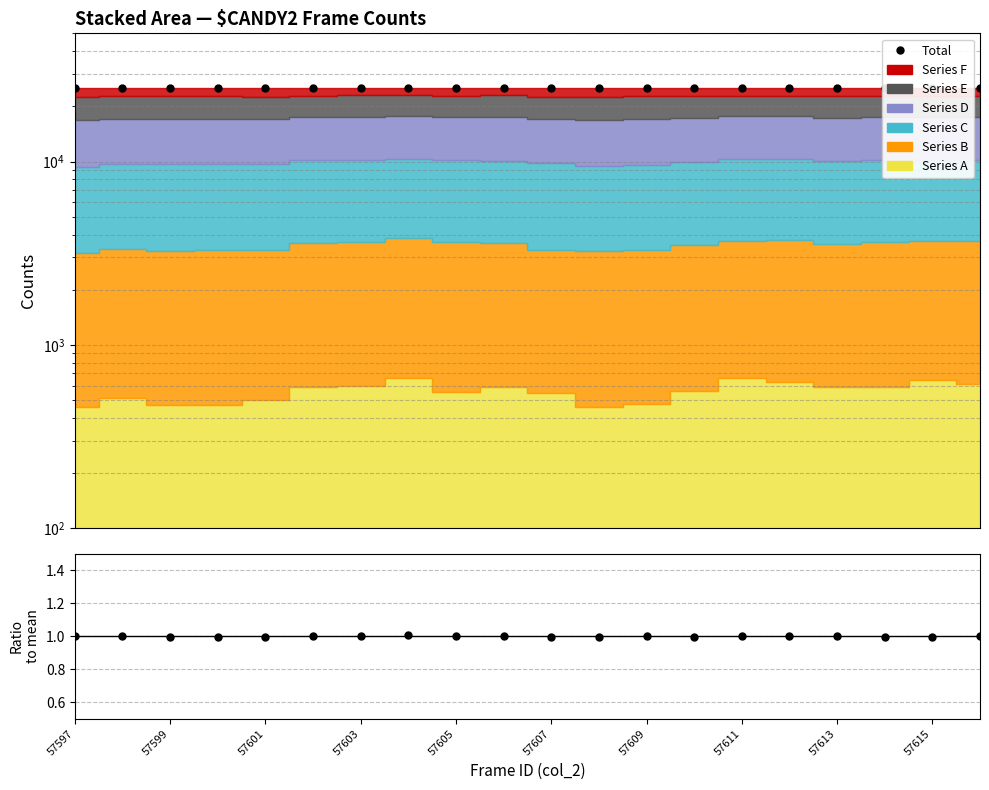

Which label corresponds to the largest value in the chart?

57611